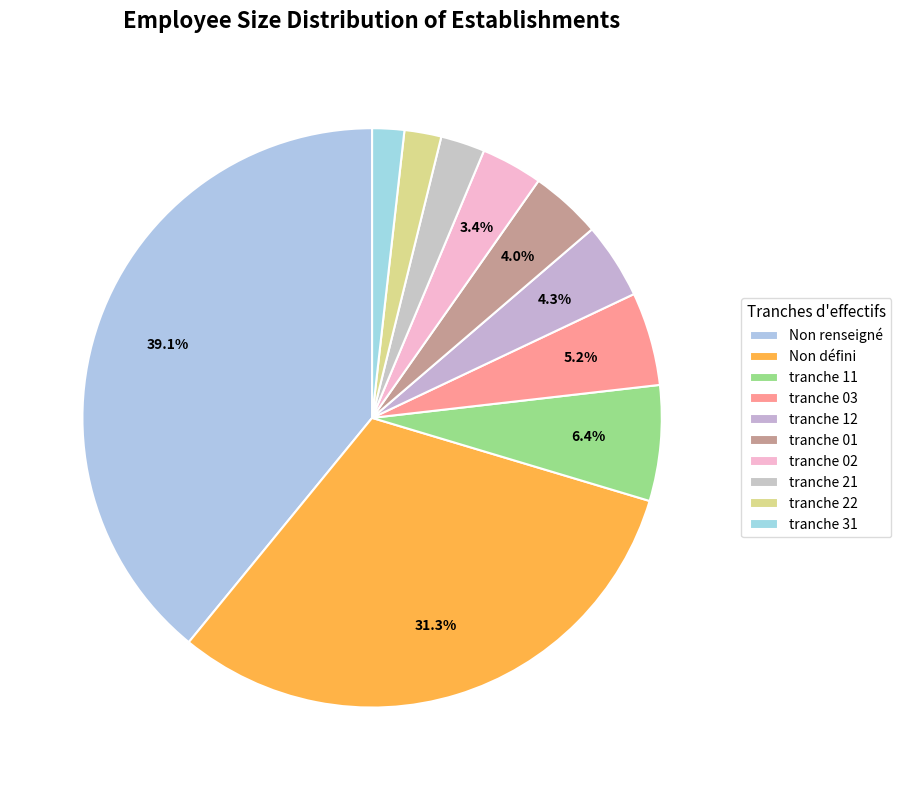

How many slices are in this pie chart?

10